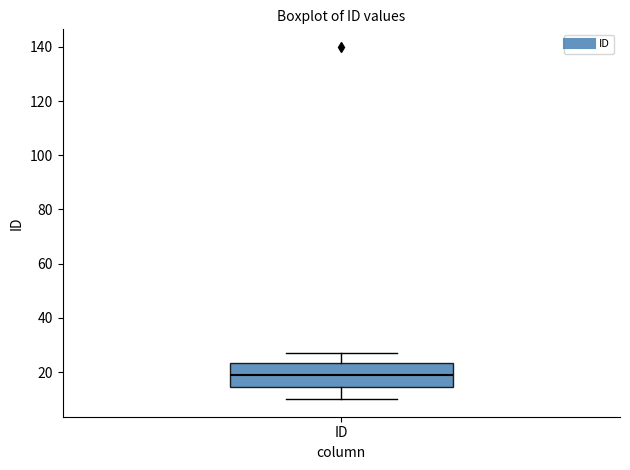

Read this box plot against the y-axis: the position of the median line, the range covered by the box, and the ends of both whiskers. The values are not printed on the chart, so give them approximately, as read against the axis.

median 20, box 14 to 24, whiskers 10 to 28